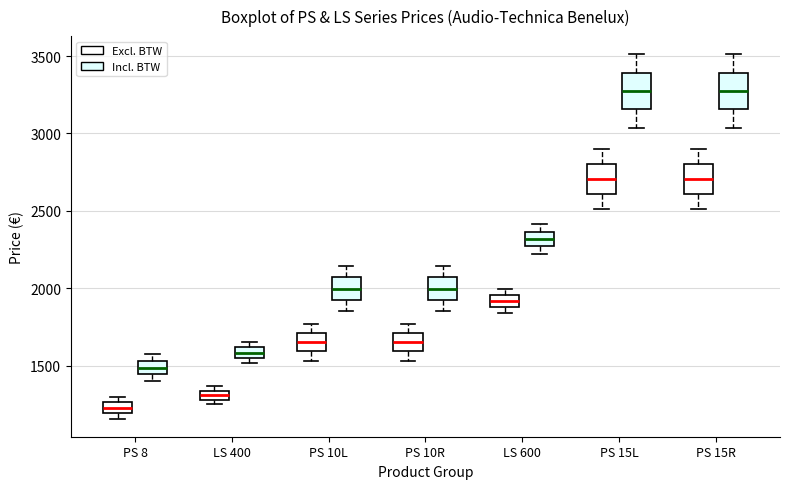

Where does the lower whisker of the box for PS 15R (Excl. BTW) end on the y-axis? The values are not printed on the chart, so give them approximately, as read against the axis.

2500